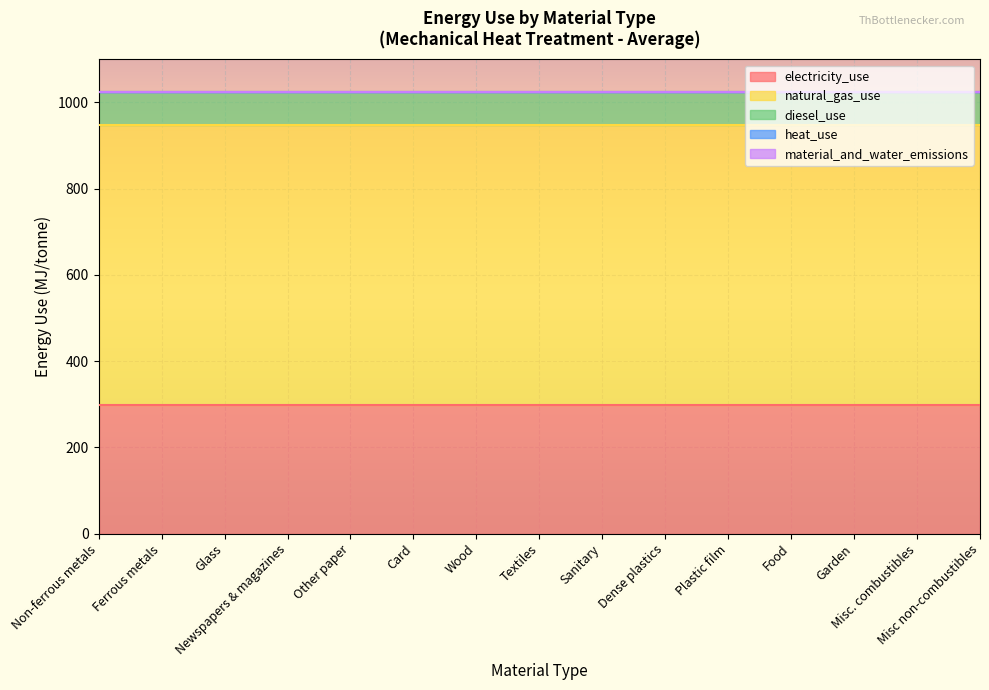

Which series has the widest spread of values?

electricity_use